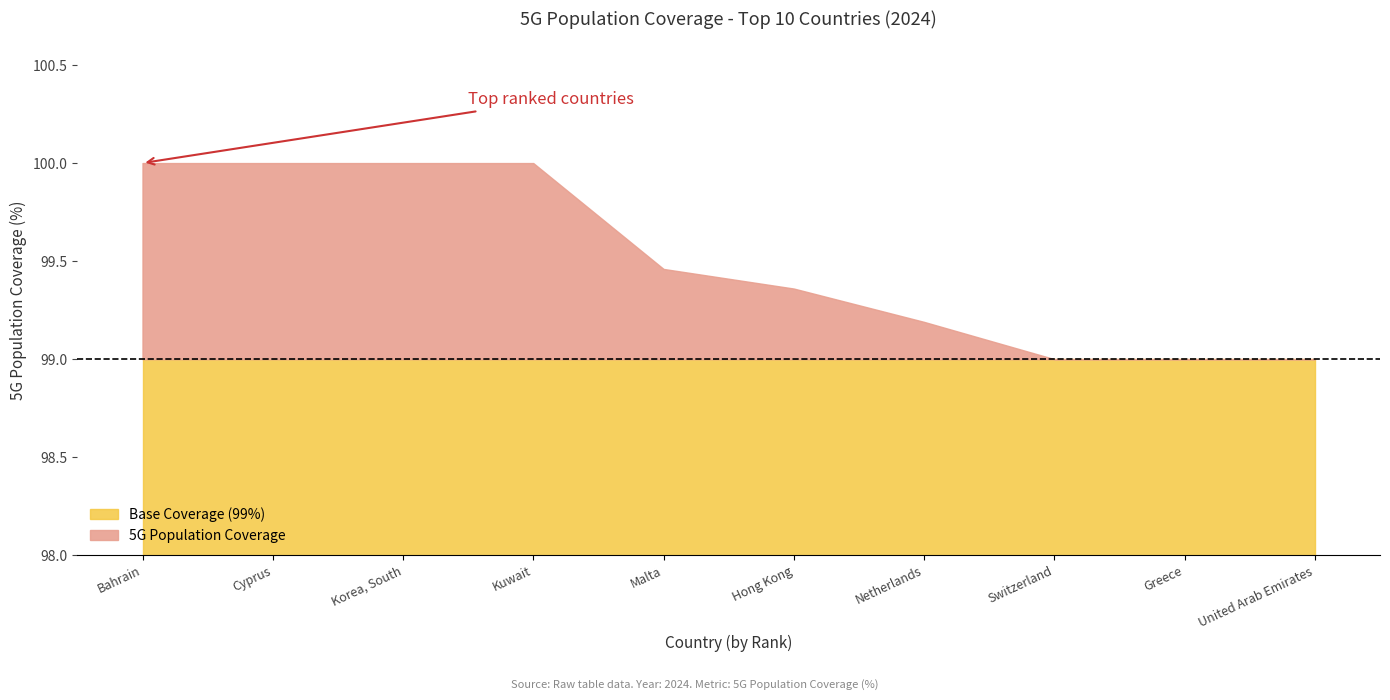

What is the maximum value shown in the chart?

100.0